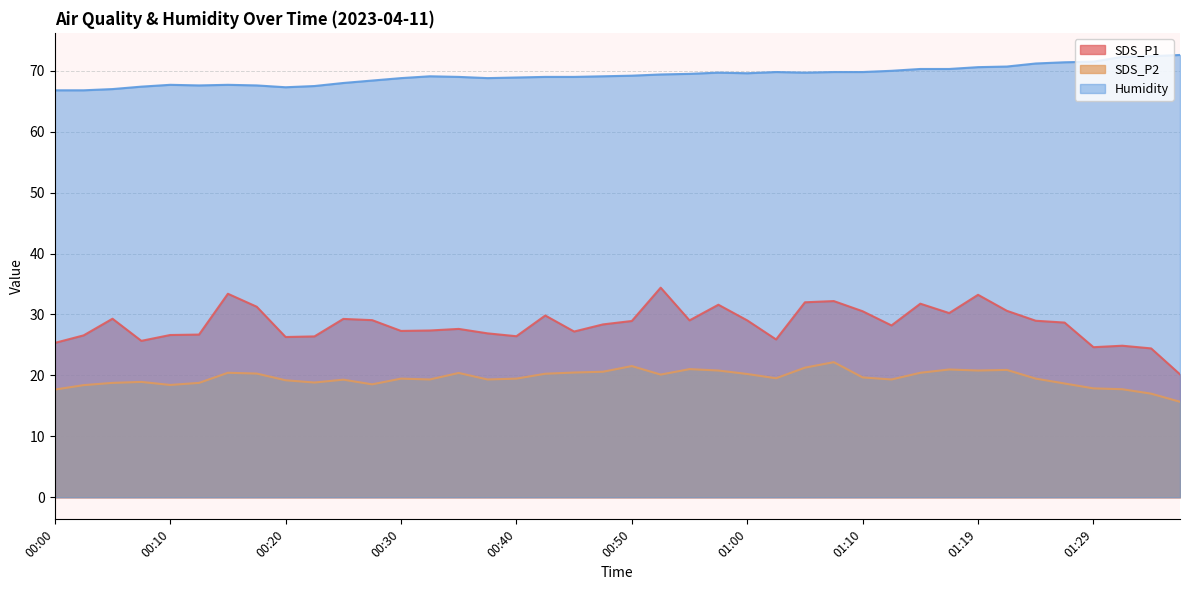

Rank the series by their average value, from highest to lowest.

Humidity, SDS_P1, SDS_P2